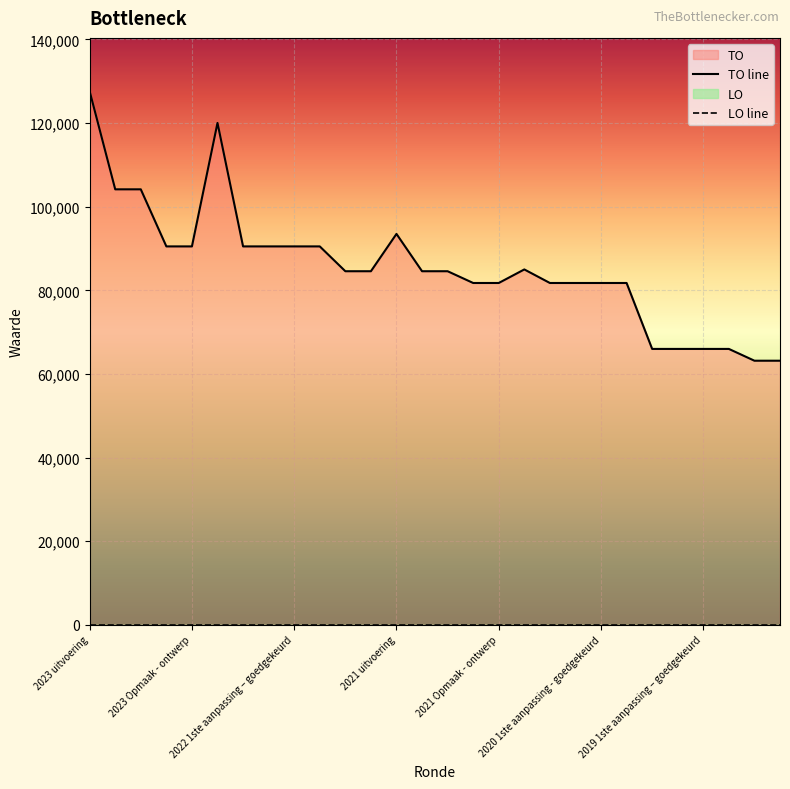

Reading left to right, extract all data points from this chart.

127608	104152	104152	90502	90502	120032	90502	90502	90502	90502	84566	84566	93489	84566	84566	81754	81754	84993	81754	81754	81754	81754	65983	65983	65983	65983	63164	63164